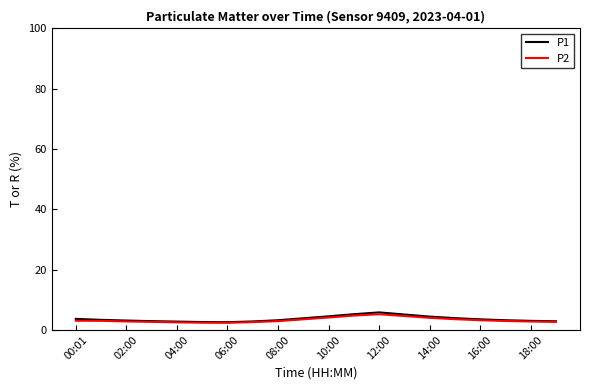

What are all the series names shown in the legend?

P1, P2